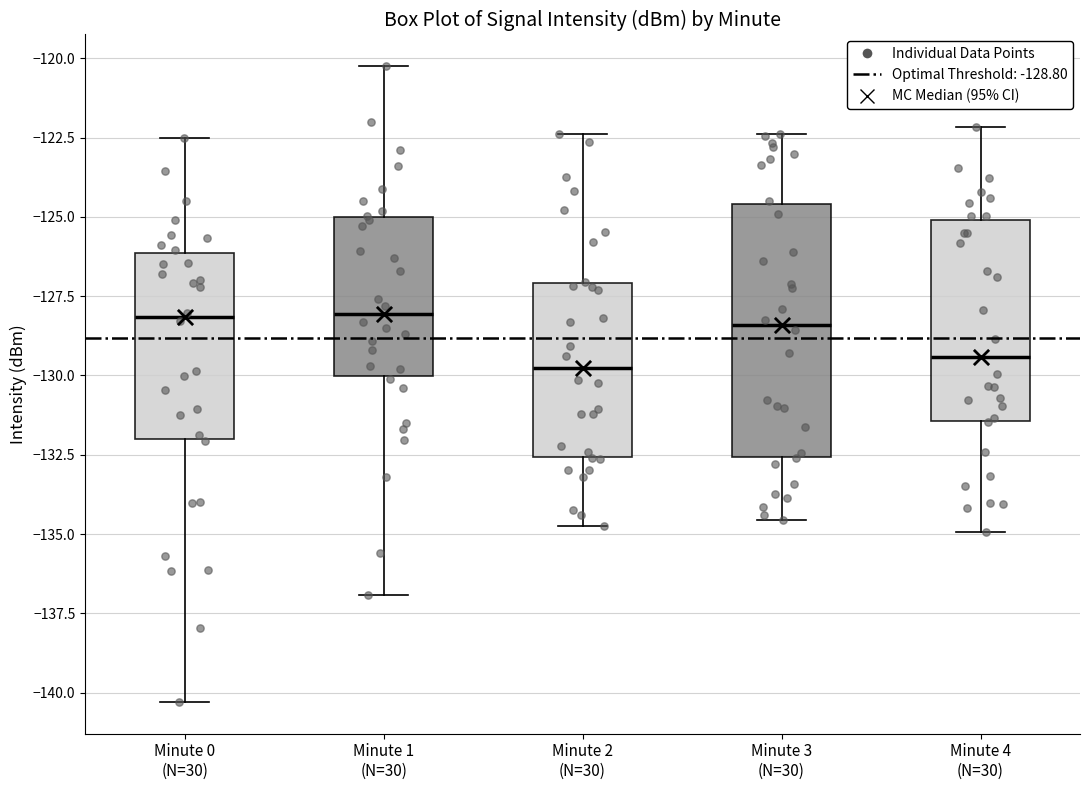

Reading left to right, transcribe this box plot: for each box, give where its median line is, the range the box spans, and where its two whiskers end, as read against the y-axis. The values are not printed on the chart, so give them approximately, as read against the axis.

Minute 0 (N=30): median -128.0, box -132.0 to -126.0, whiskers -140.5 to -122.5
Minute 1 (N=30): median -128.0, box -130.0 to -125.0, whiskers -137.0 to -120.5
Minute 2 (N=30): median -130.0, box -132.5 to -127.0, whiskers -134.5 to -122.5
Minute 3 (N=30): median -128.5, box -132.5 to -124.5, whiskers -134.5 to -122.5
Minute 4 (N=30): median -129.5, box -131.5 to -125.0, whiskers -135.0 to -122.0